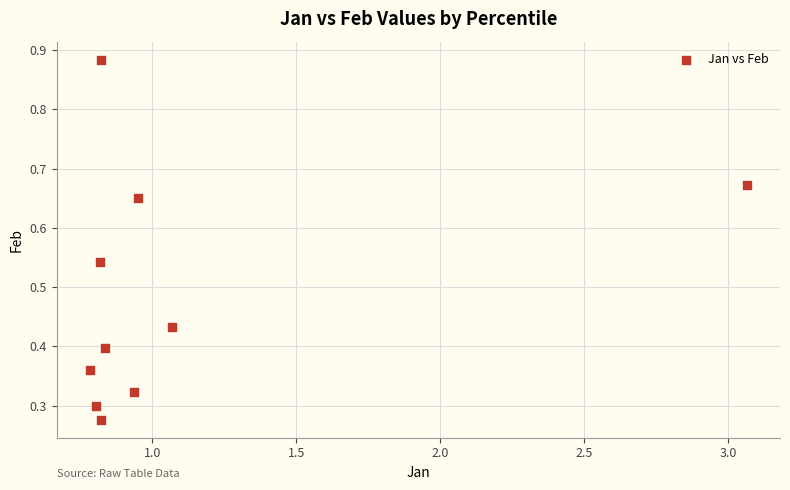

What is the range of X values (max minus min)?

2.3